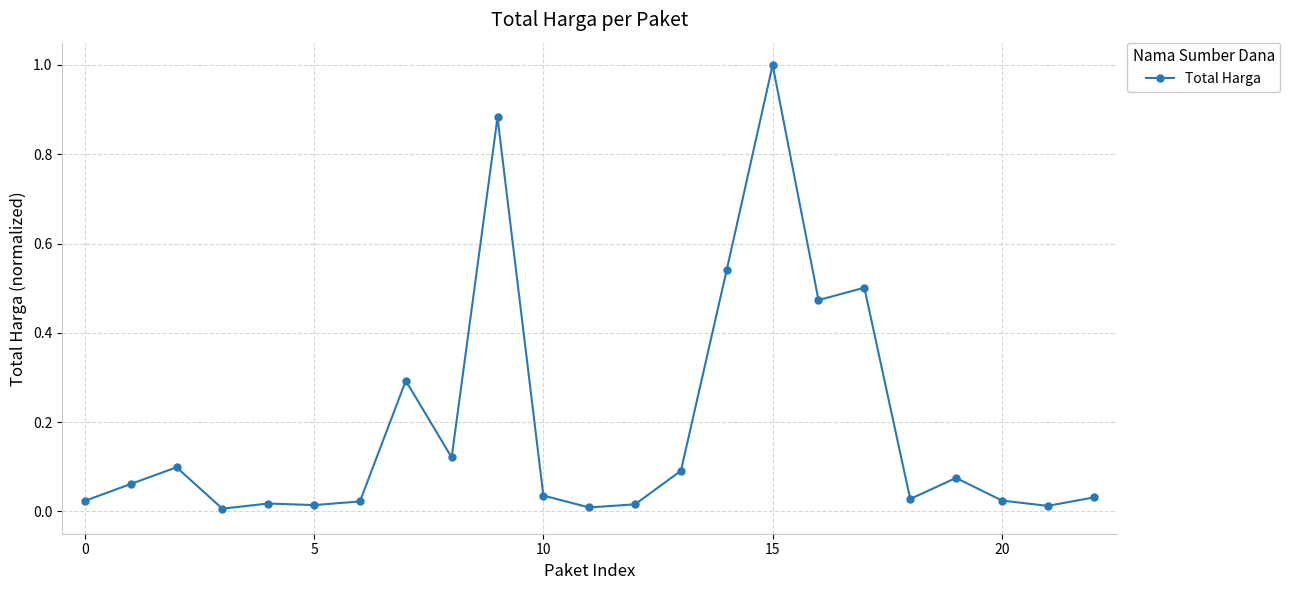

What is the greatest value displayed?

1.0